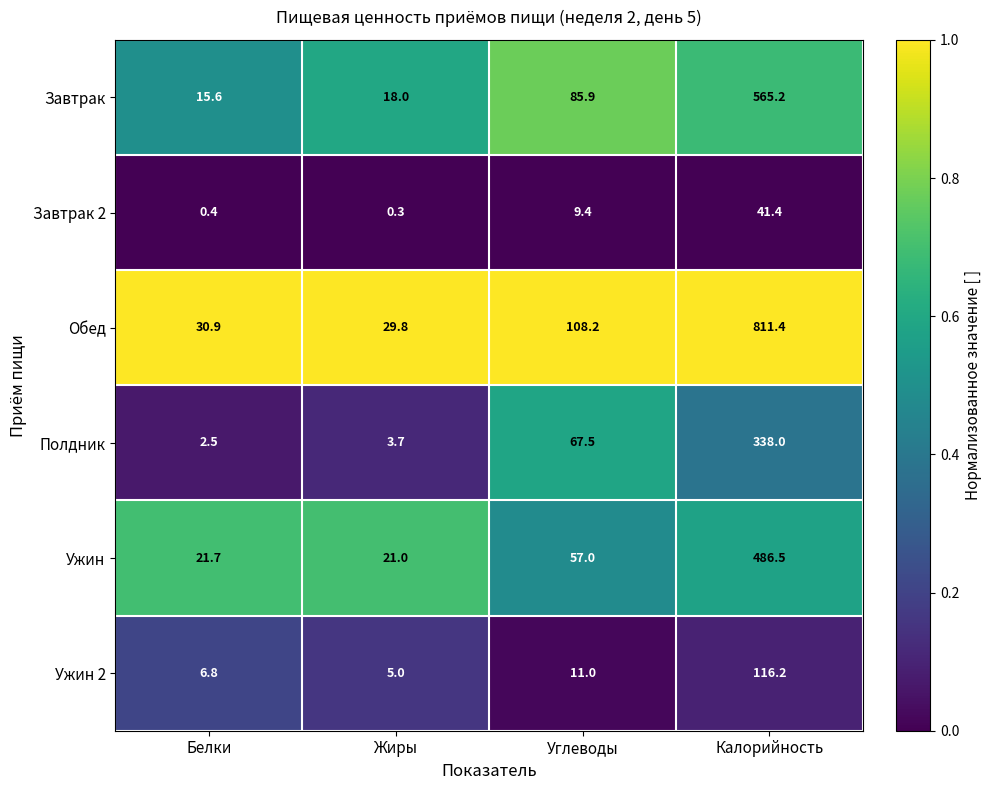

Reading left to right, extract all data points from this chart.

Завтрак: 15.6	18.0	85.9	565.2
Завтрак 2: 0.4	0.3	9.4	41.4
Обед: 30.9	29.8	108.2	811.4
Полдник: 2.5	3.7	67.5	338.0
Ужин: 21.7	21.0	57.0	486.5
Ужин 2: 6.8	5.0	11.0	116.2